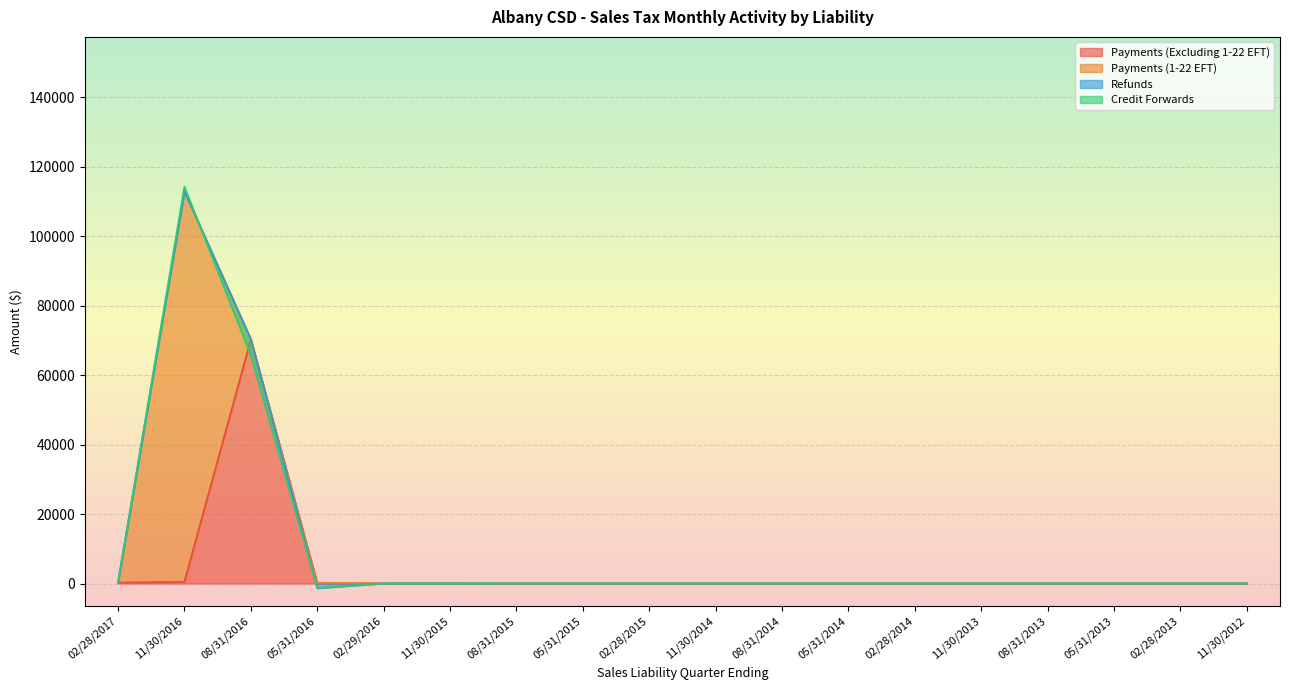

Which series ends up on top after the final intersection of Refunds and Credit Forwards?

Credit Forwards